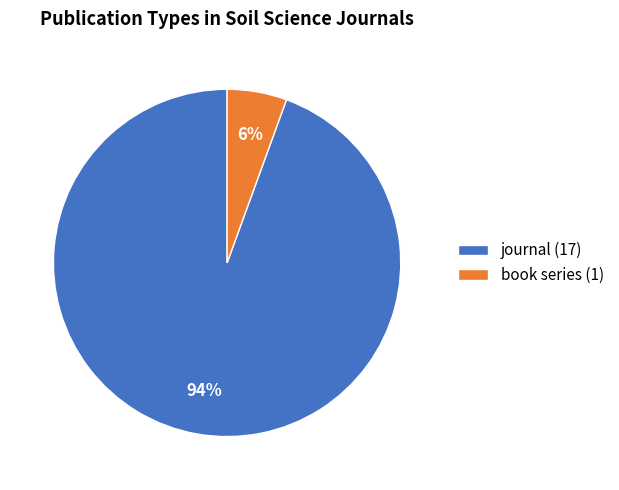

What percentage is the book series slice, to the nearest percent?

6%